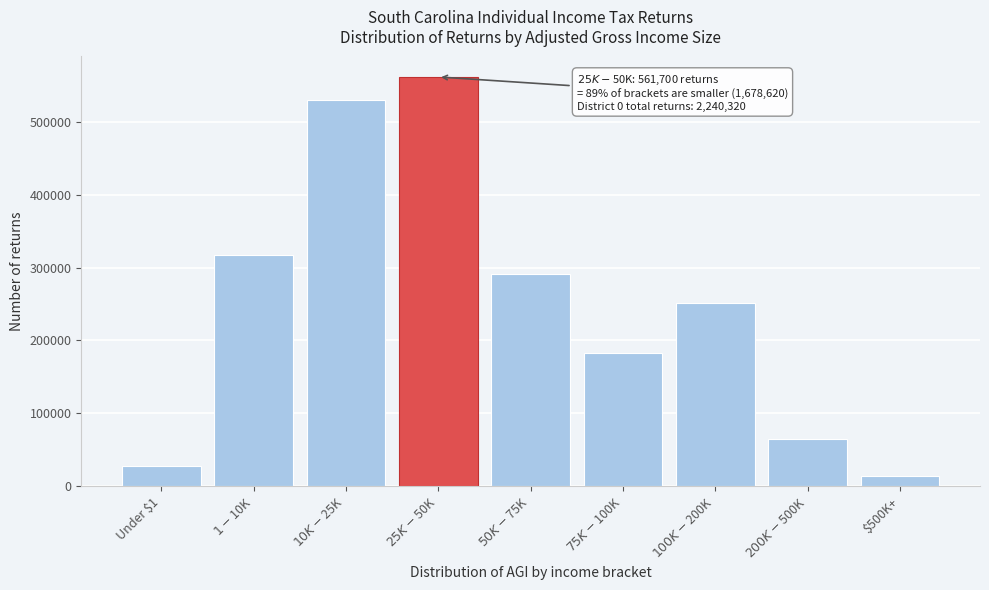

Reading right to left, list all the values displayed in this chart.

13840	64750	250920	182900	290710	561700	529960	317710	27830